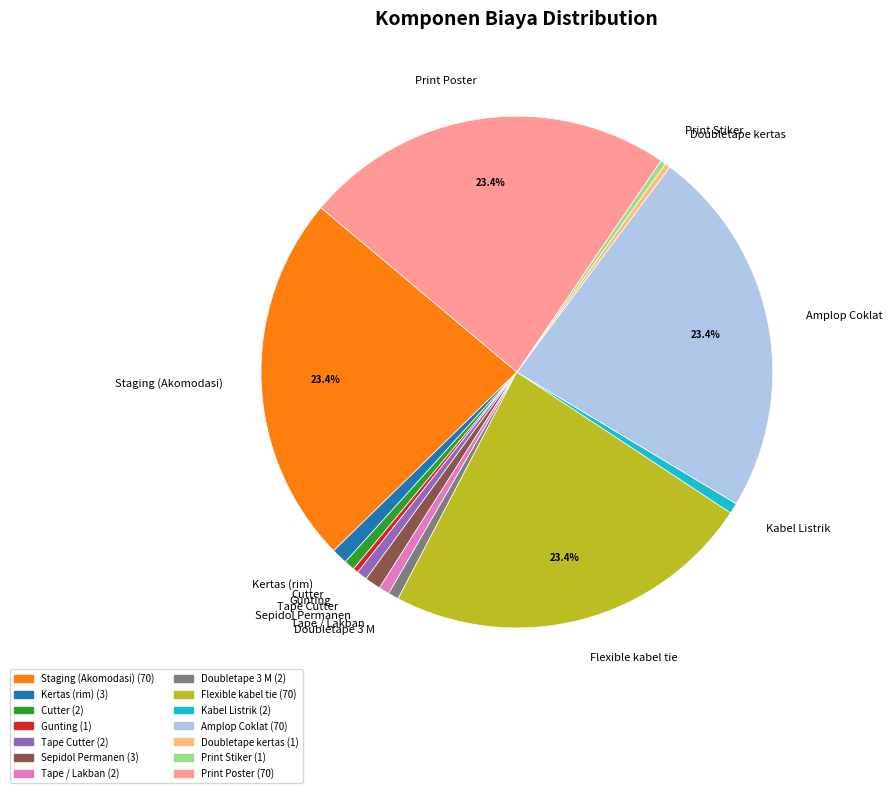

Does Doubletape kertas represent more than half of the total?

No